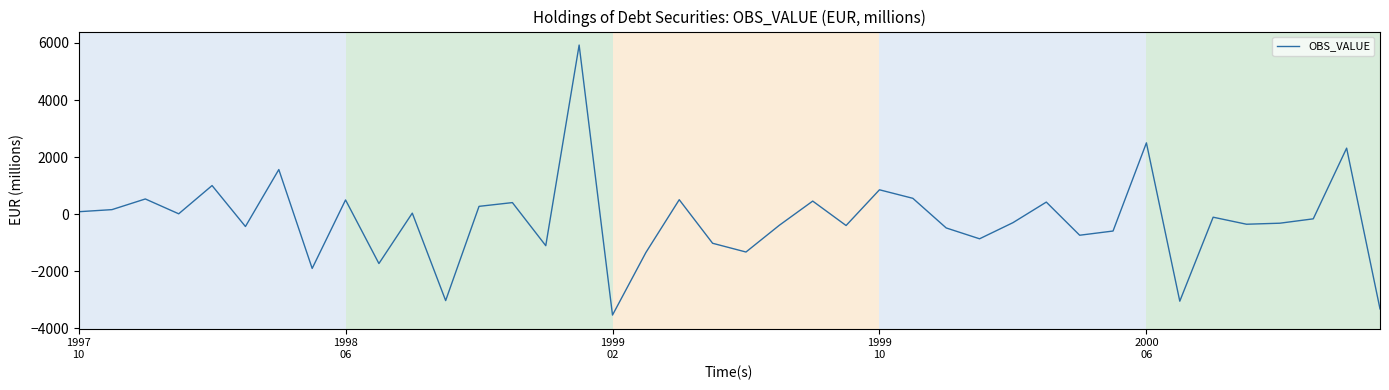

What is the greatest value displayed?

5927.1